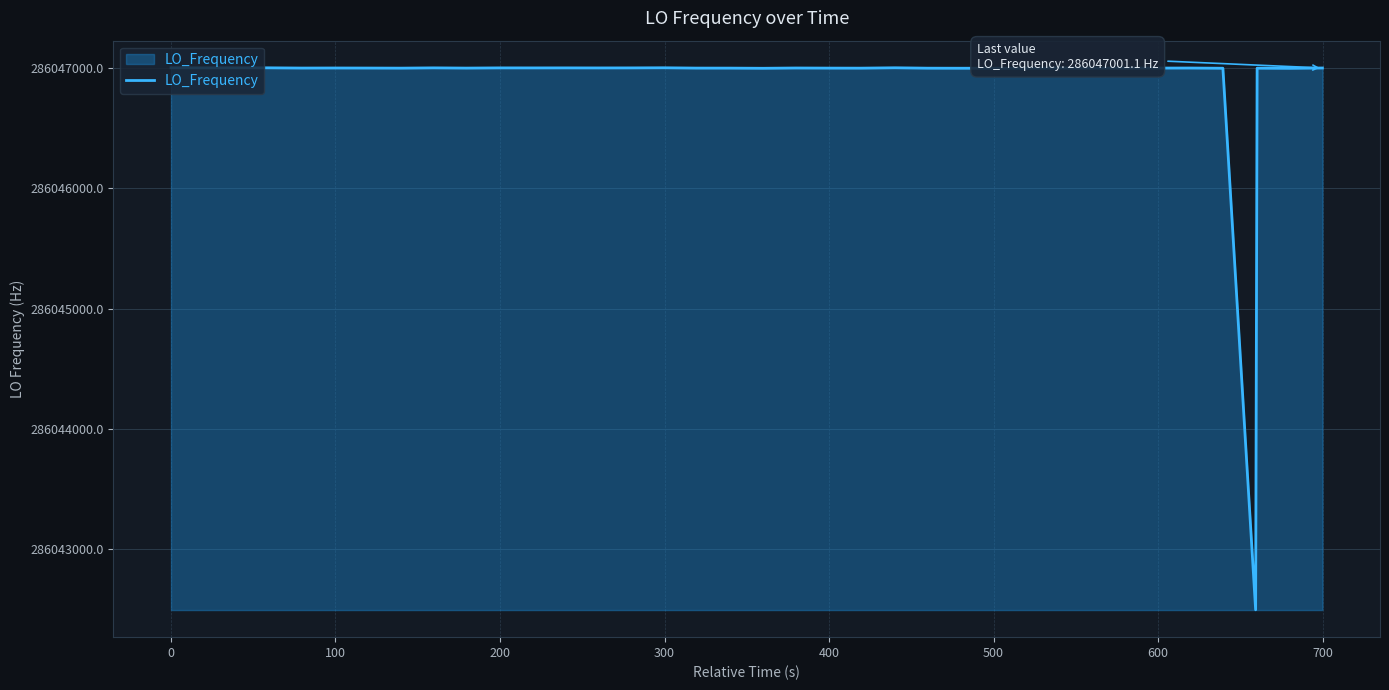

What is the greatest value displayed?

286047002.8